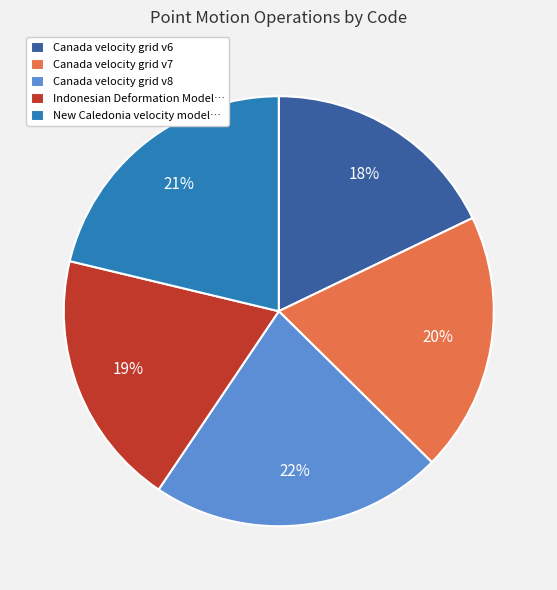

Which has a higher value, Canada velocity grid v8 or New Caledonia velocity model…?

Canada velocity grid v8